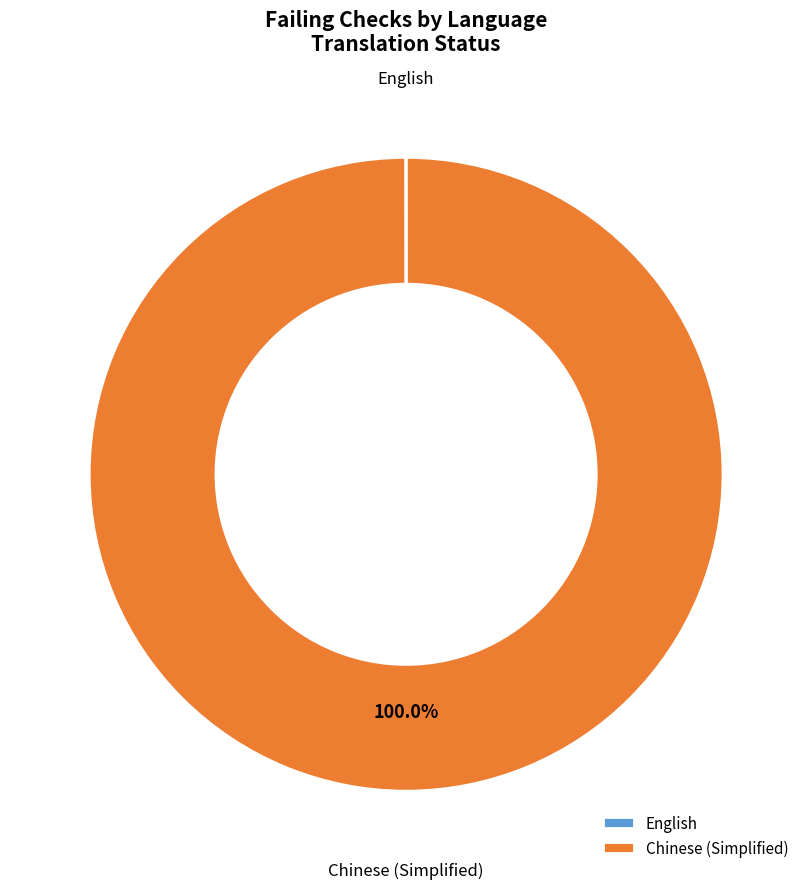

To the nearest percent, what is the average slice percentage?

50%